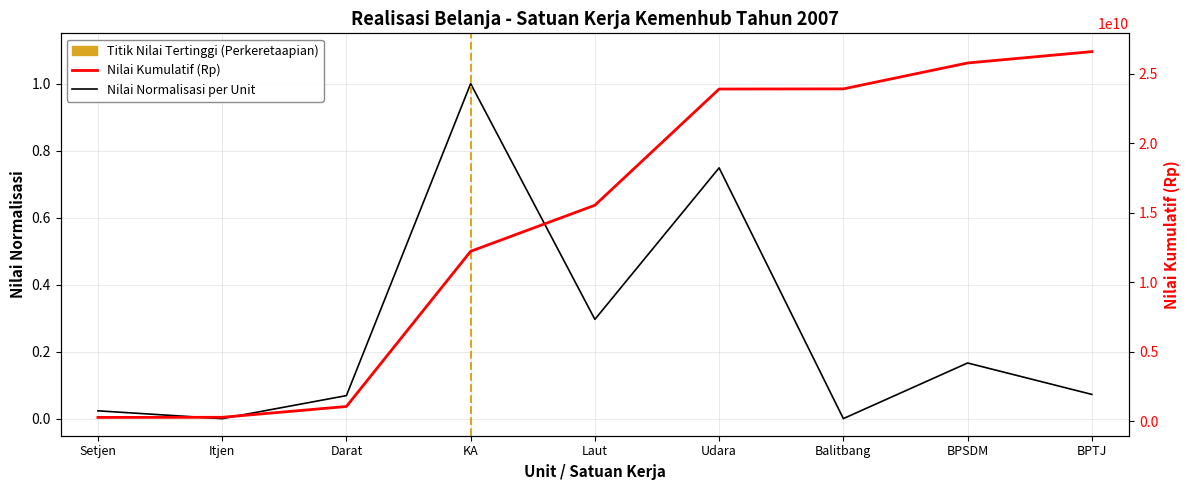

What is the sum of all values?

2.4